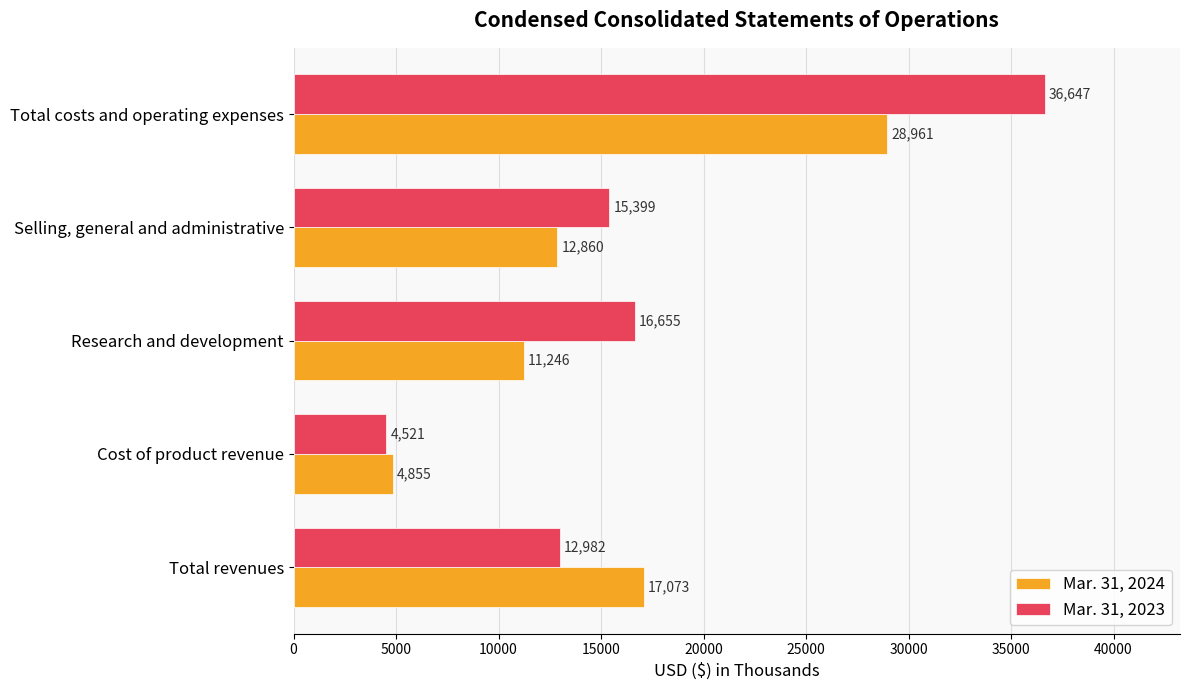

The Mar. 31, 2023 series shows 16655 at Research and development. True or false?

True